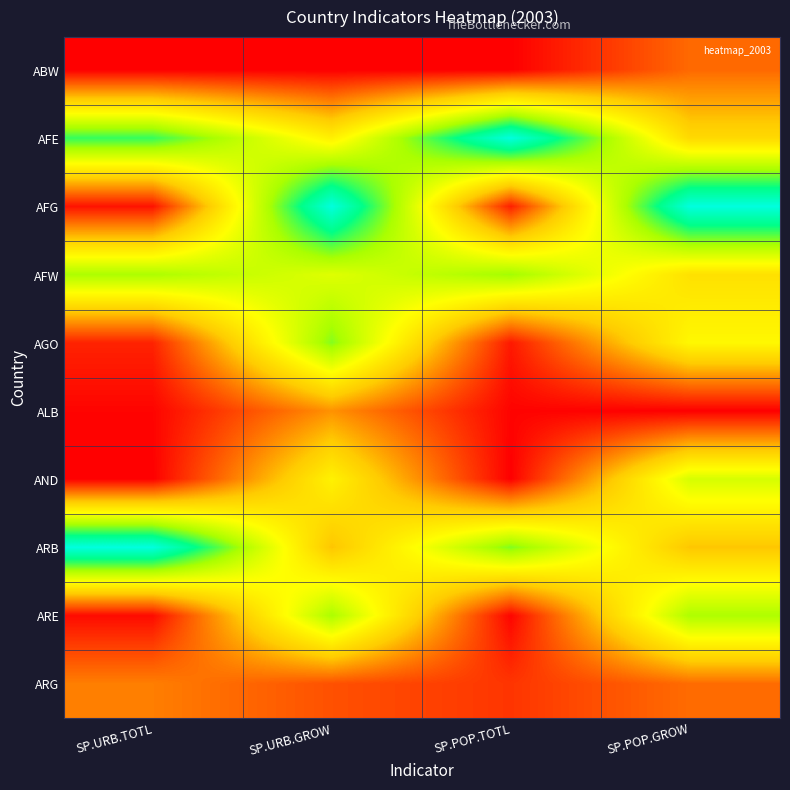

What is the maximum value shown in the chart?

1.0